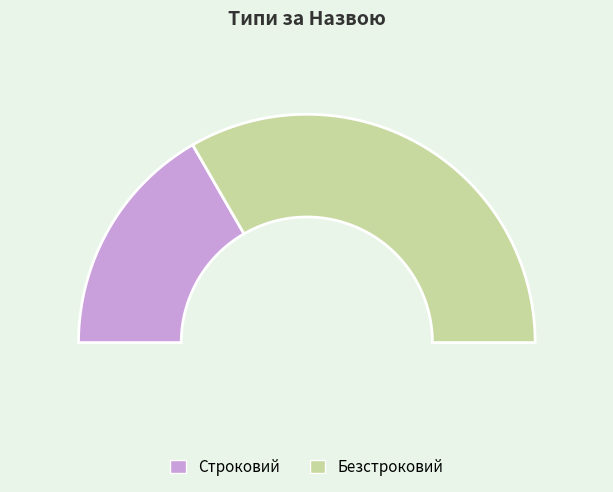

To the nearest percent, what portion does Безстроковий represent?

67%